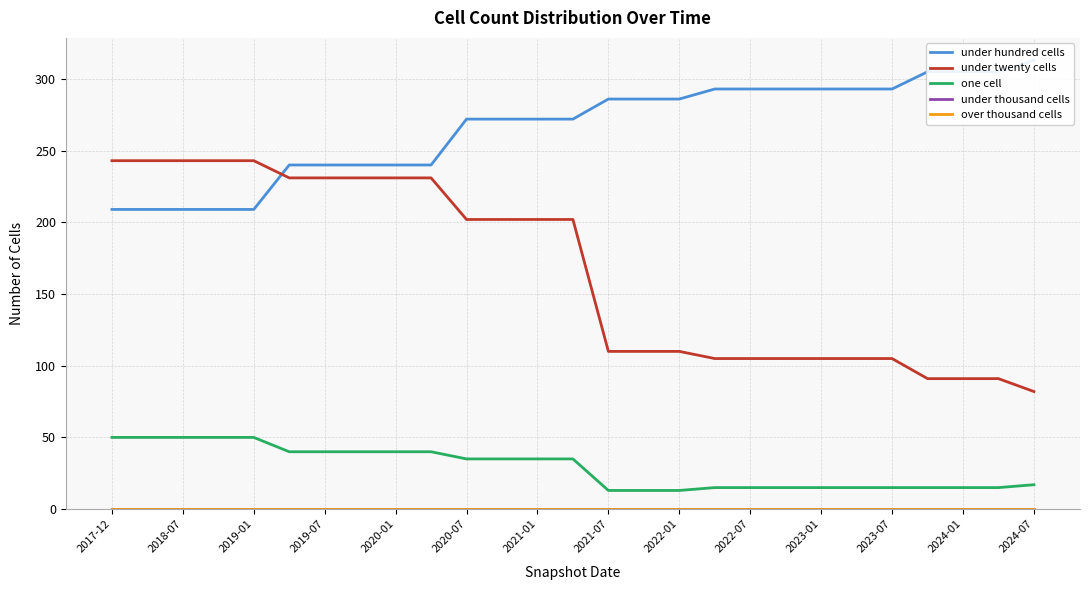

At which category is the sum across all series the highest?

2020-07